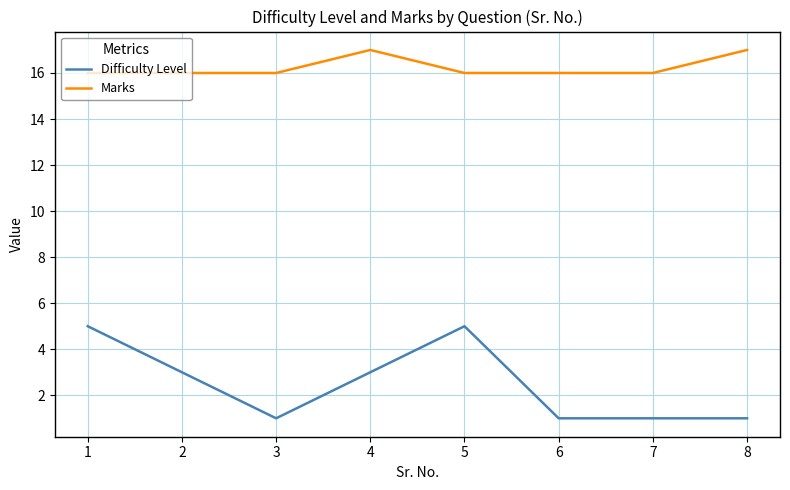

What is the highest value of the Marks series?

17